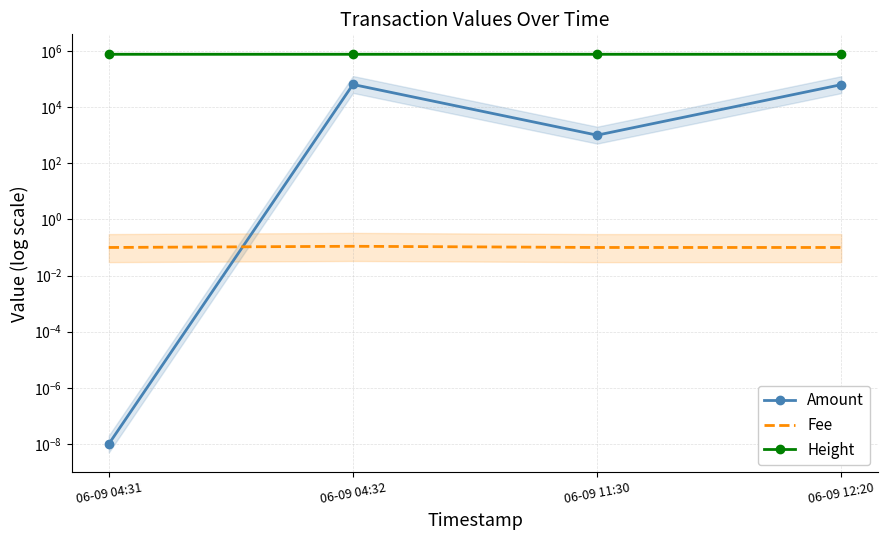

True or false: Fee has a value of 0.1 at 06-09 11:30.

True